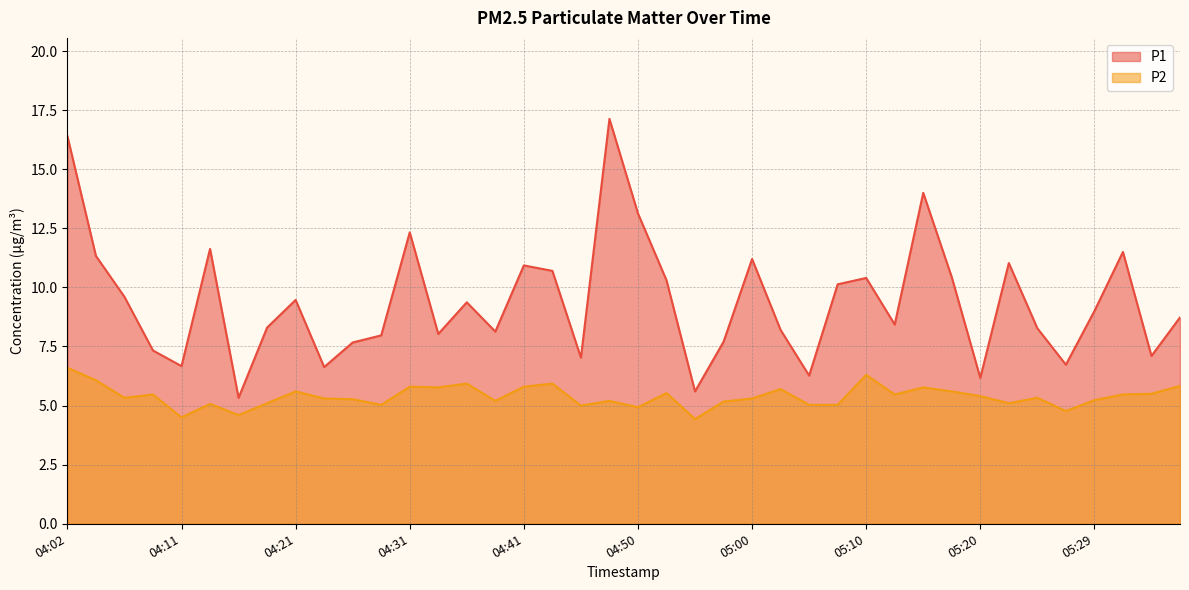

Where does the P1 series first go above 9?

04:02